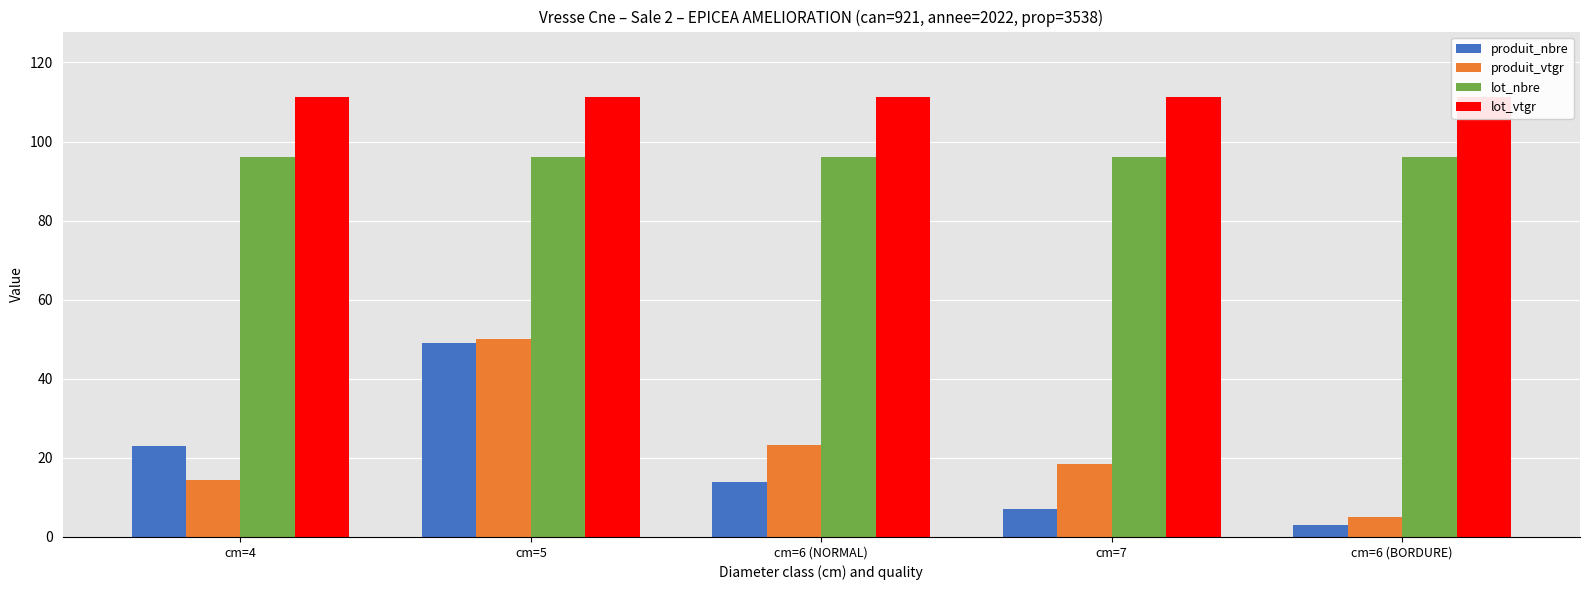

Which category has the lowest value across all series?

cm=6 (BORDURE)